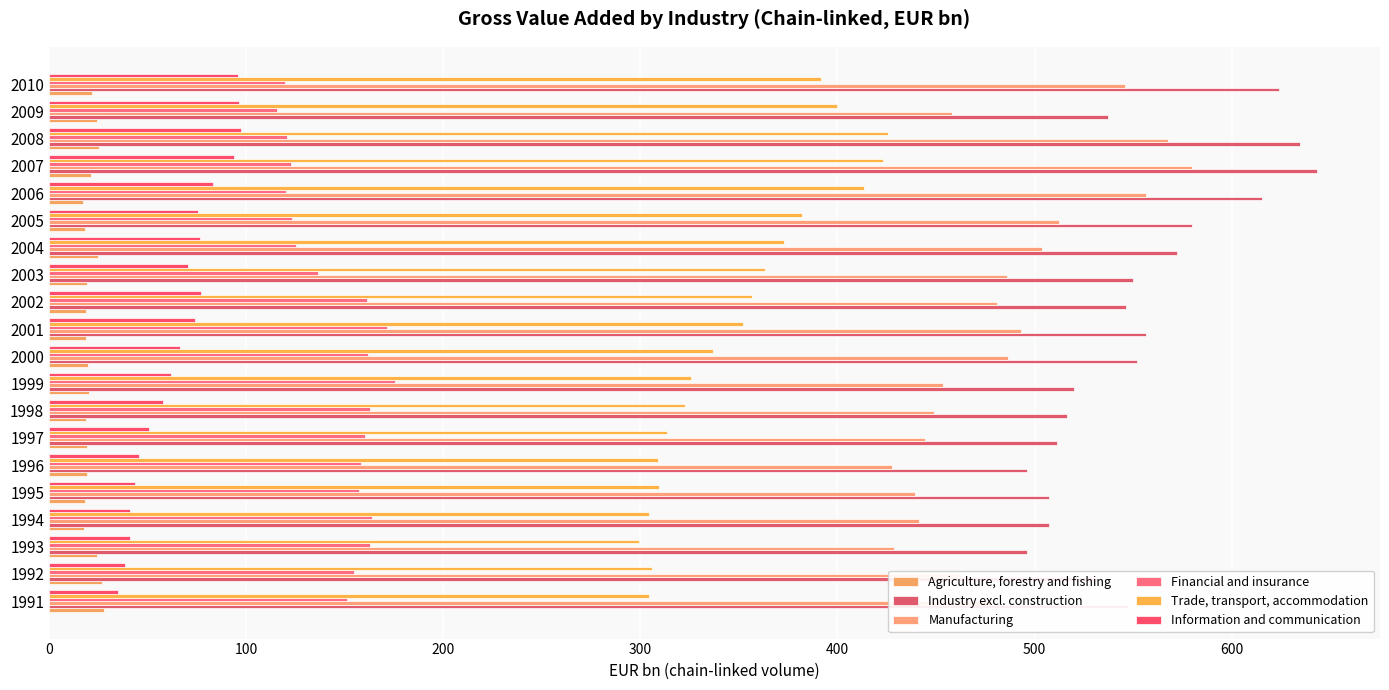

Reading left to right, transcribe all the data shown in this chart.

Agriculture, forestry and fishing: 27.7	27.0	24.4	18.0	18.4	19.1	19.3	18.9	20.4	19.6	19.0	18.7	19.1	25.0	18.2	17.1	21.3	25.4	24.6	21.7
Industry excl. construction: 547.6	531.8	496.4	507.1	507.3	496.2	511.3	516.3	519.9	552.2	556.3	546.5	550.0	572.2	579.8	615.4	643.1	634.5	537.2	624.1
Manufacturing: 478.0	463.4	428.8	441.2	439.3	427.5	444.3	449.0	453.8	486.4	493.2	481.2	486.1	503.8	512.4	556.5	580.0	567.9	458.2	545.7
Financial and insurance: 151.4	154.9	162.8	163.7	157.4	158.4	160.3	163.0	175.3	161.9	171.5	161.4	136.3	125.6	123.1	120.3	122.5	120.5	115.7	119.9
Trade, transport, accommodation: 304.5	305.7	299.1	304.4	309.3	309.0	313.7	322.8	325.6	336.9	352.1	356.7	363.5	372.9	382.2	413.3	423.0	425.4	399.8	391.6
Information and communication: 35.0	38.6	41.2	41.1	43.4	45.9	50.6	57.7	62.0	66.7	73.9	76.9	70.5	76.8	75.8	83.2	94.0	97.6	96.5	95.8